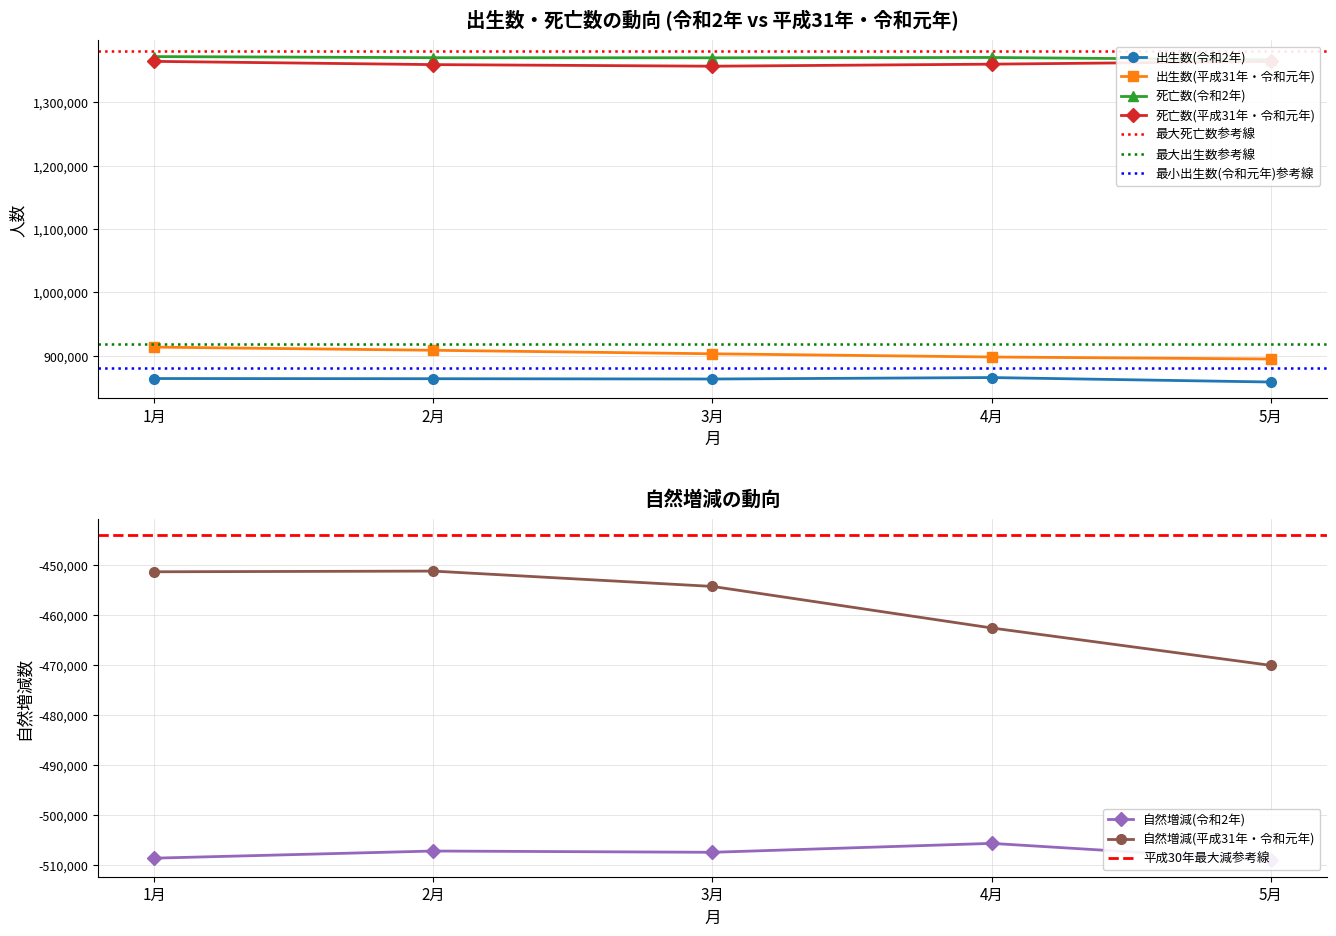

How many data points in 死亡数(令和2年) are less than 1370572?

2